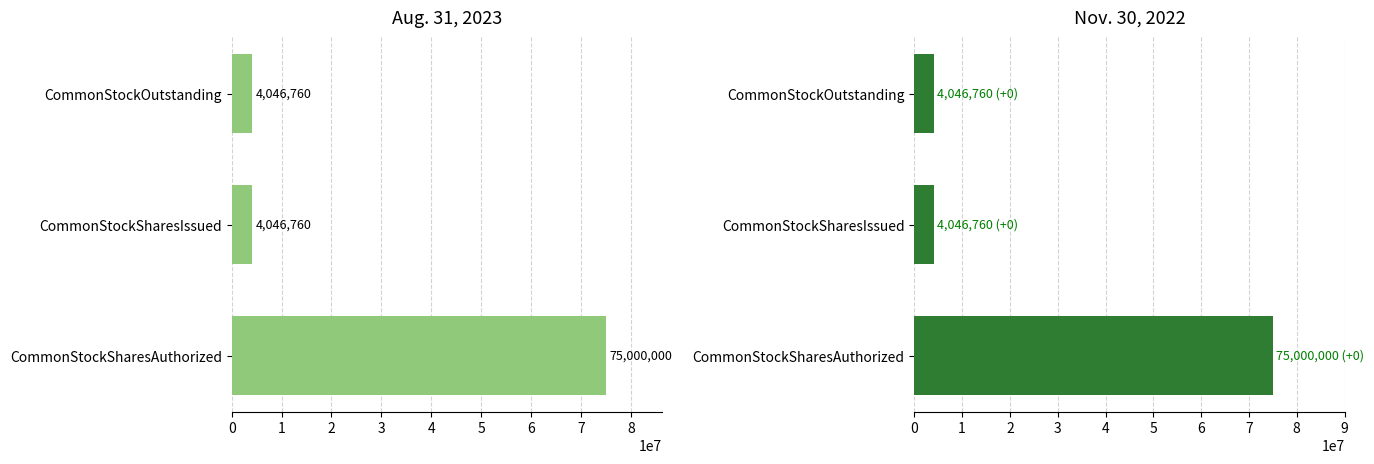

What is the smallest value displayed?

4046760